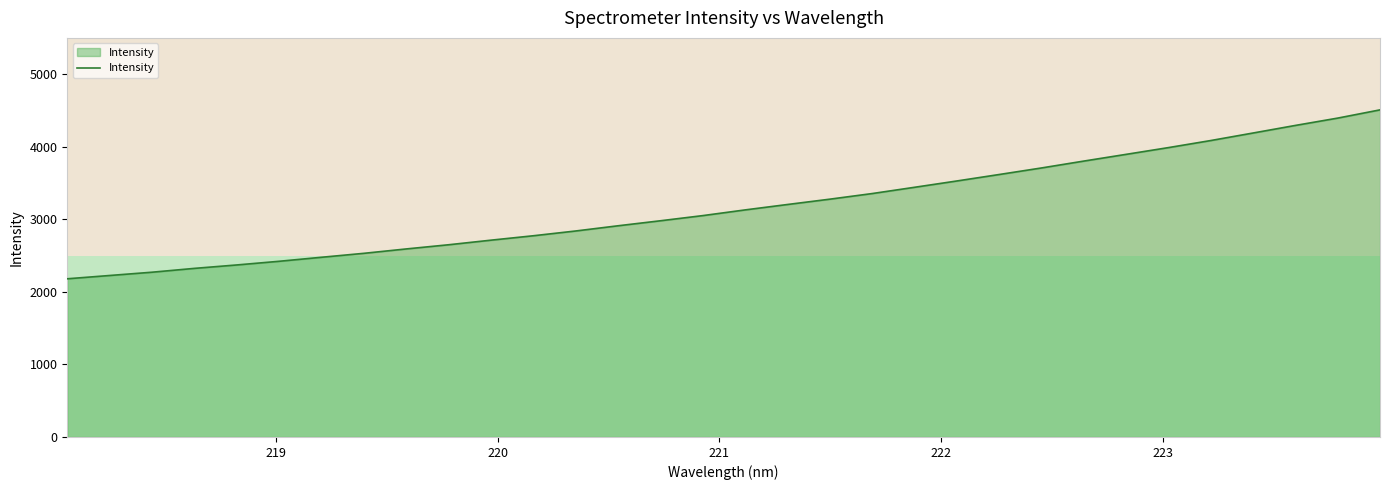

What is the smallest value displayed?

2180.1